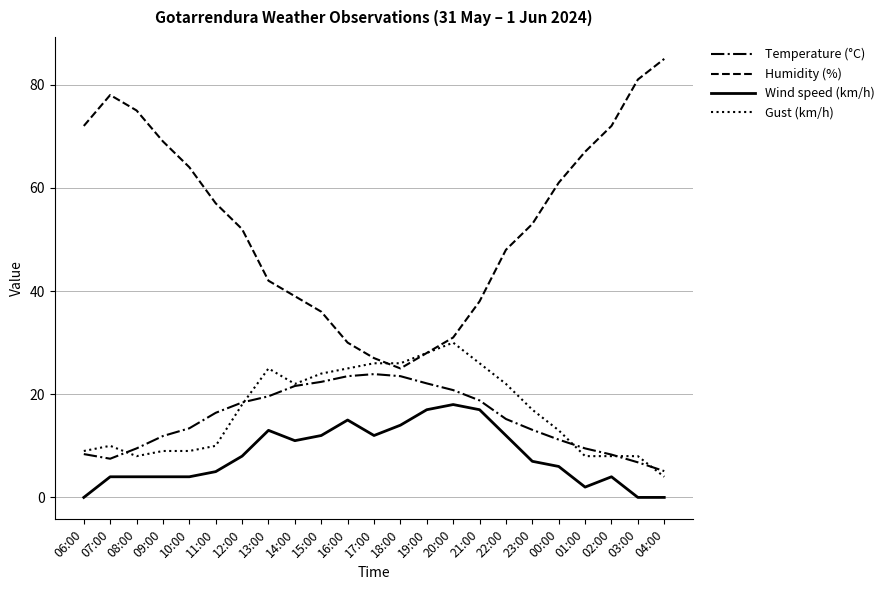

Rank the series at 18:00 from highest to lowest value.

Gust (km/h), Humidity (%), Temperature (°C), Wind speed (km/h)